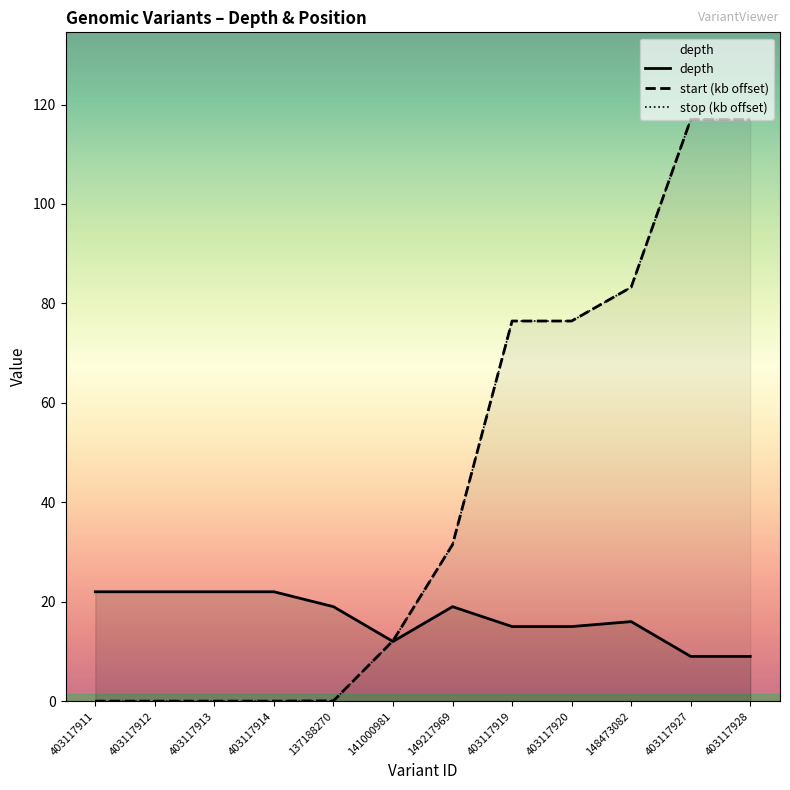

True or false: start (kb offset) has a value of -54.6 at 403117912.

False